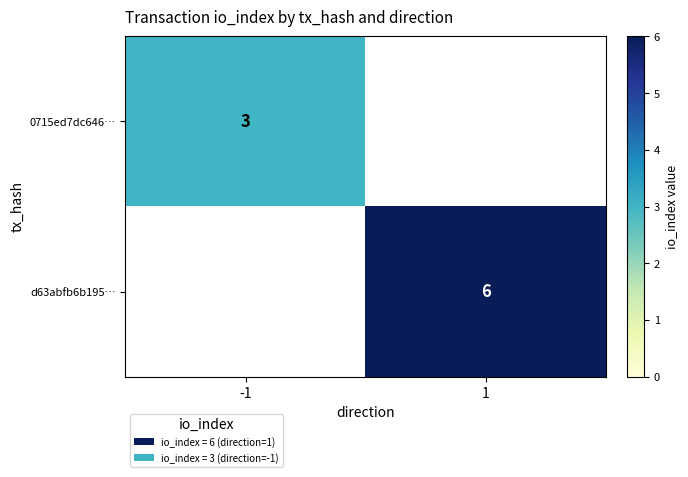

Is it true that d63abfb6b195… equals 10 at 1?

False